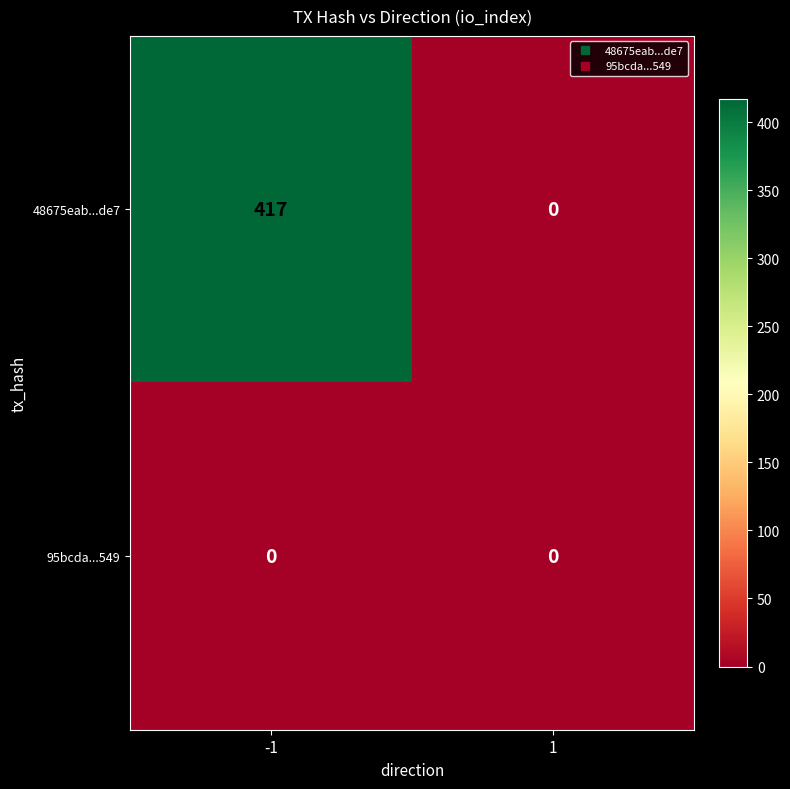

Rank the series by their maximum value, from lowest to highest.

95bcda...549, 48675eab...de7